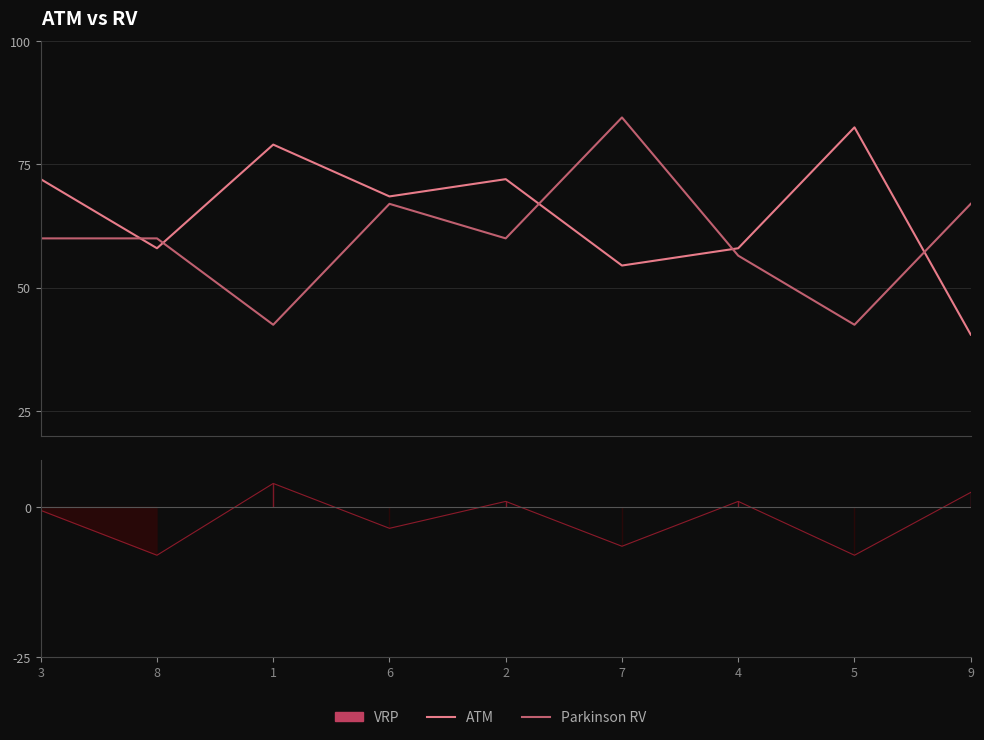

At how many categories does at least one series exceed 82?

2